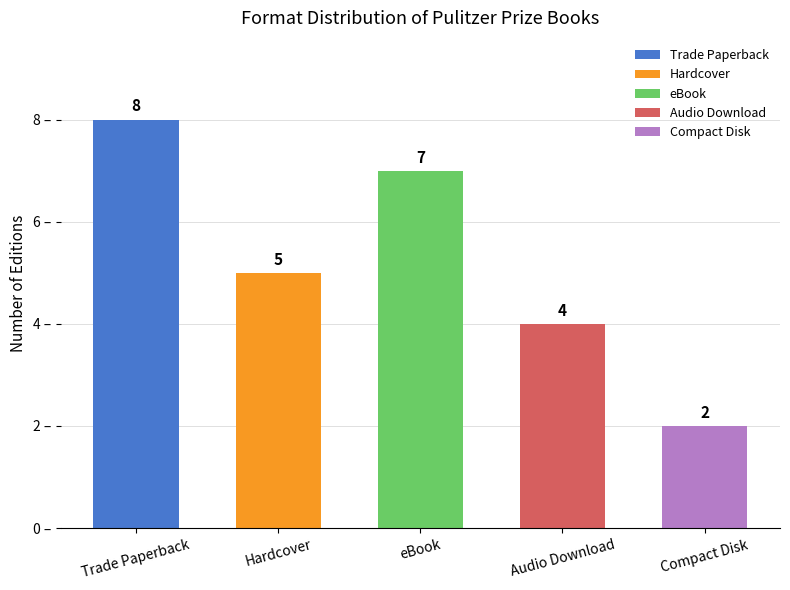

Reading right to left, extract all data points from this chart.

Compact Disk=2	Audio Download=4	eBook=7	Hardcover=5	Trade Paperback=8